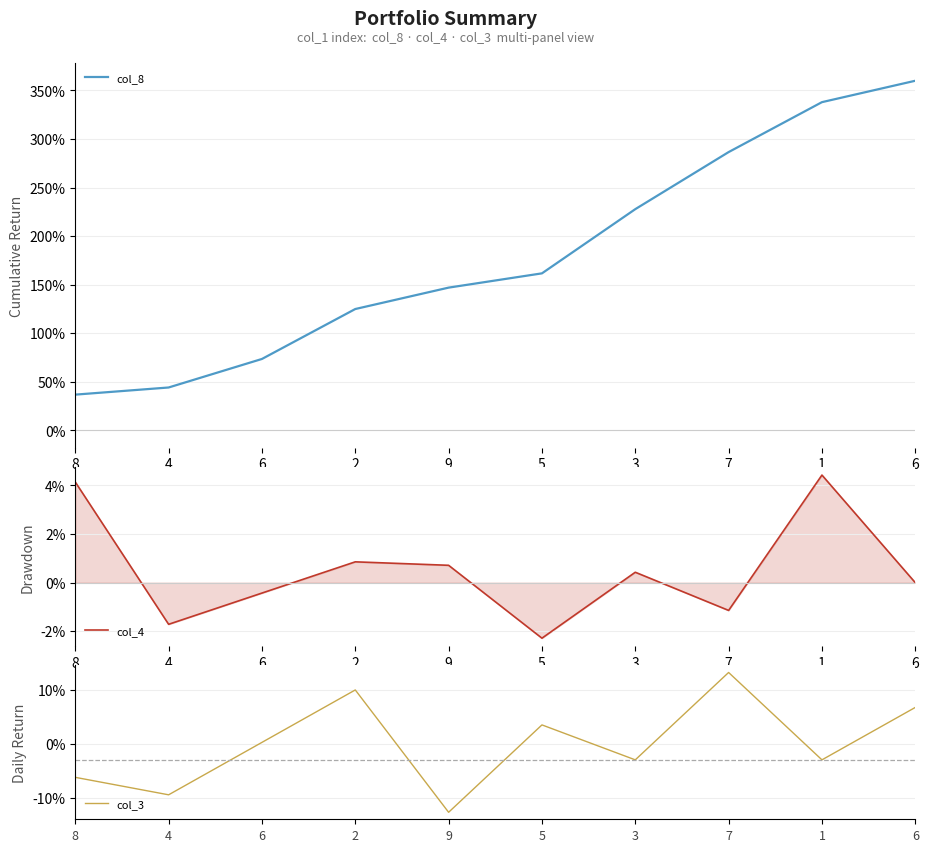

What is the lowest value of the col_8 series?

36.7